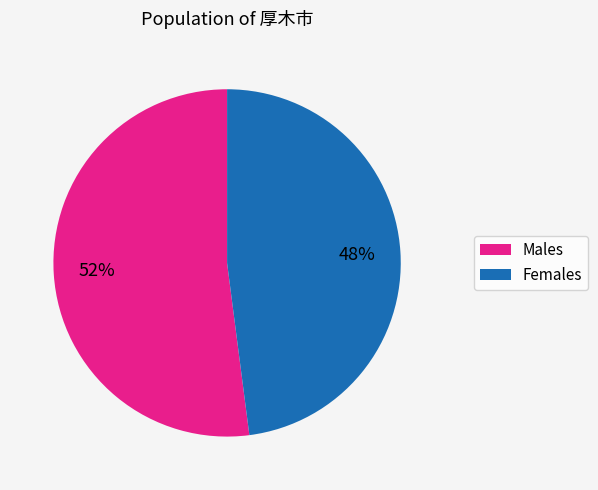

Is there a majority slice in this chart?

Yes